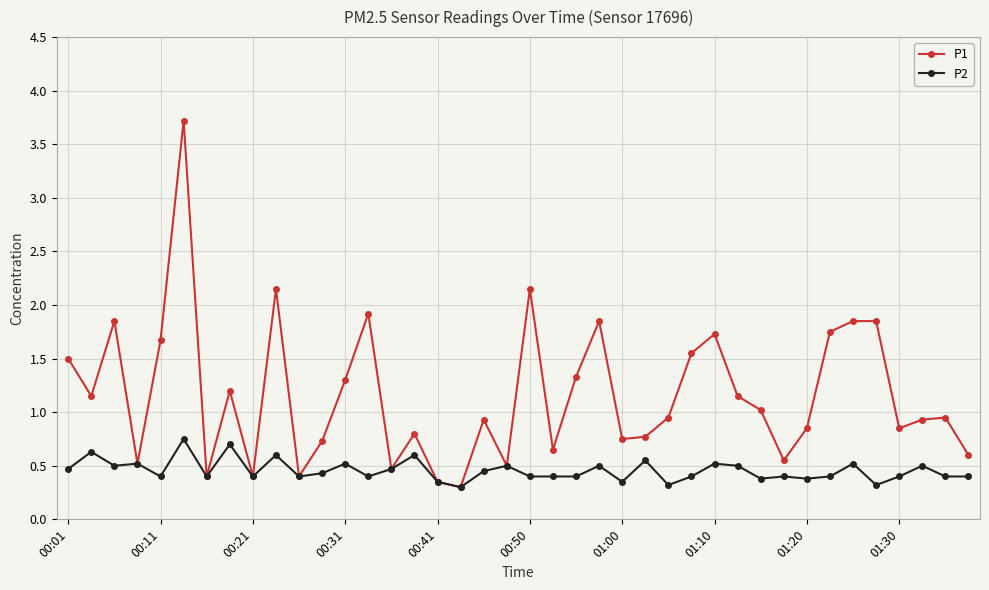

How many distinct data groups are displayed?

2